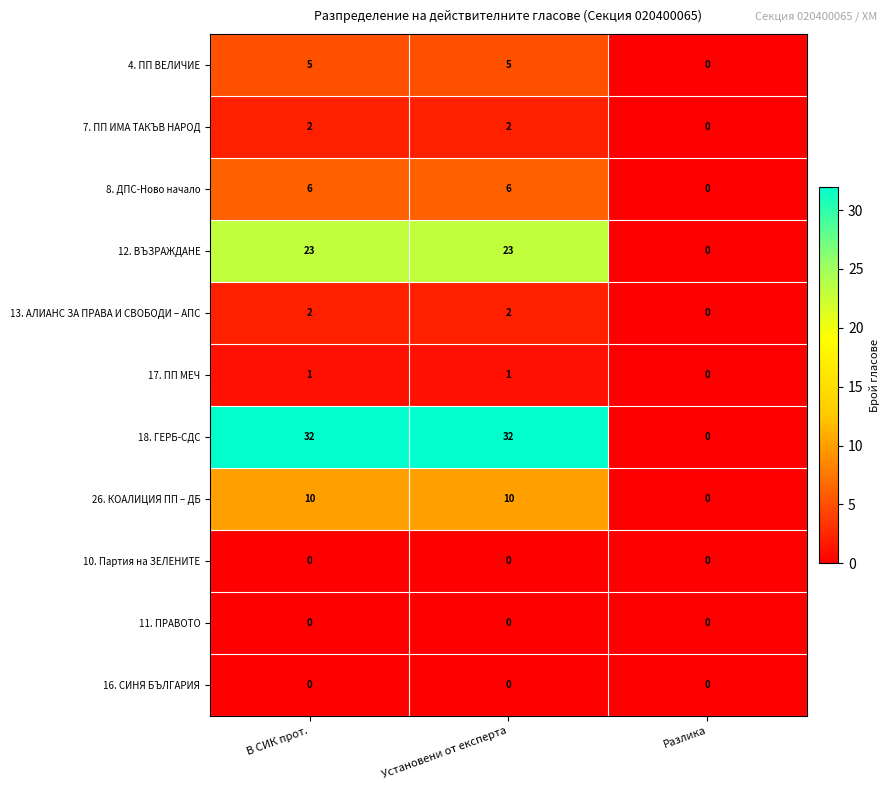

What is the highest value of the 26. КОАЛИЦИЯ ПП – ДБ series?

10